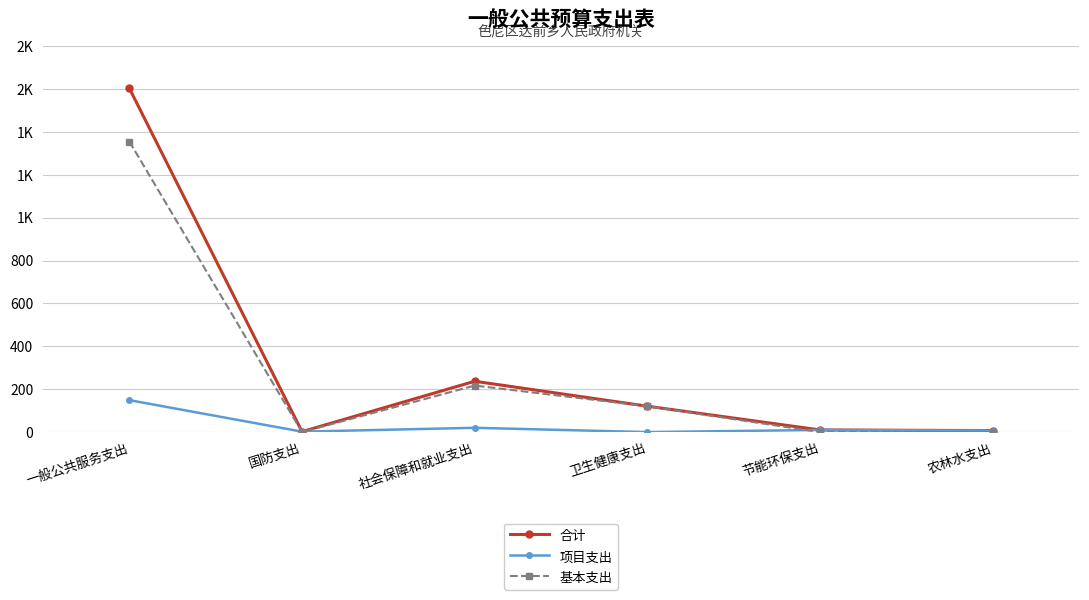

What is the total value across all series at 社会保障和就业支出?

474.1